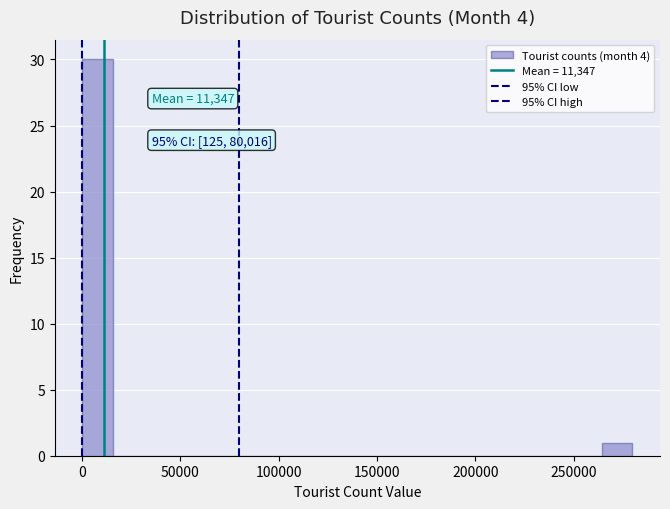

Read against the x-axis, roughly where is the centre of the tallest bar?

10000